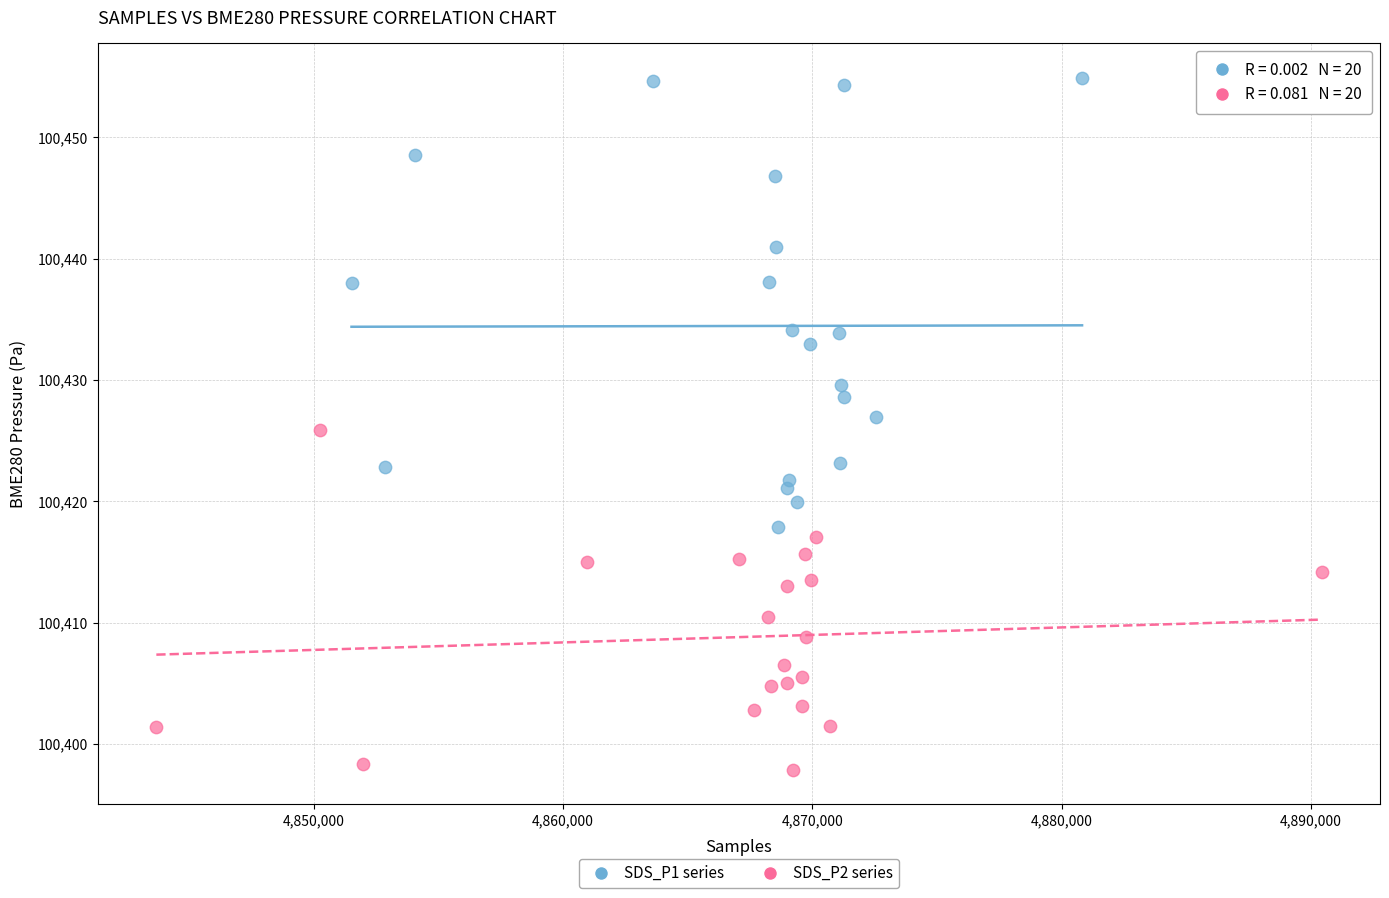

What are all the series names shown in the legend?

SDS_P1 series, SDS_P2 series